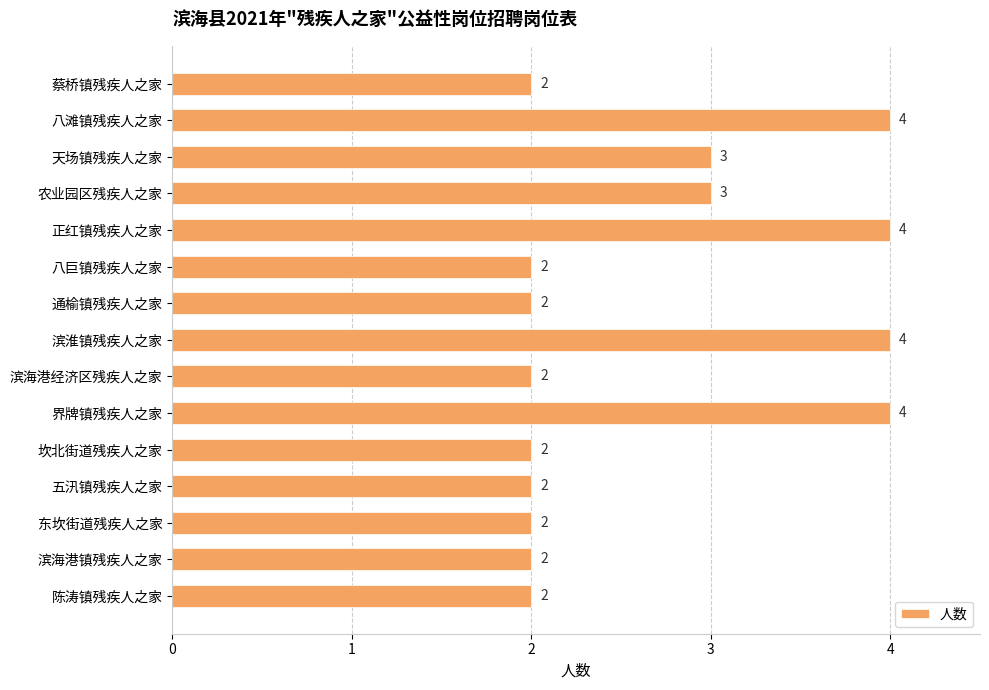

What is the value of the 2nd bar from the top?

4